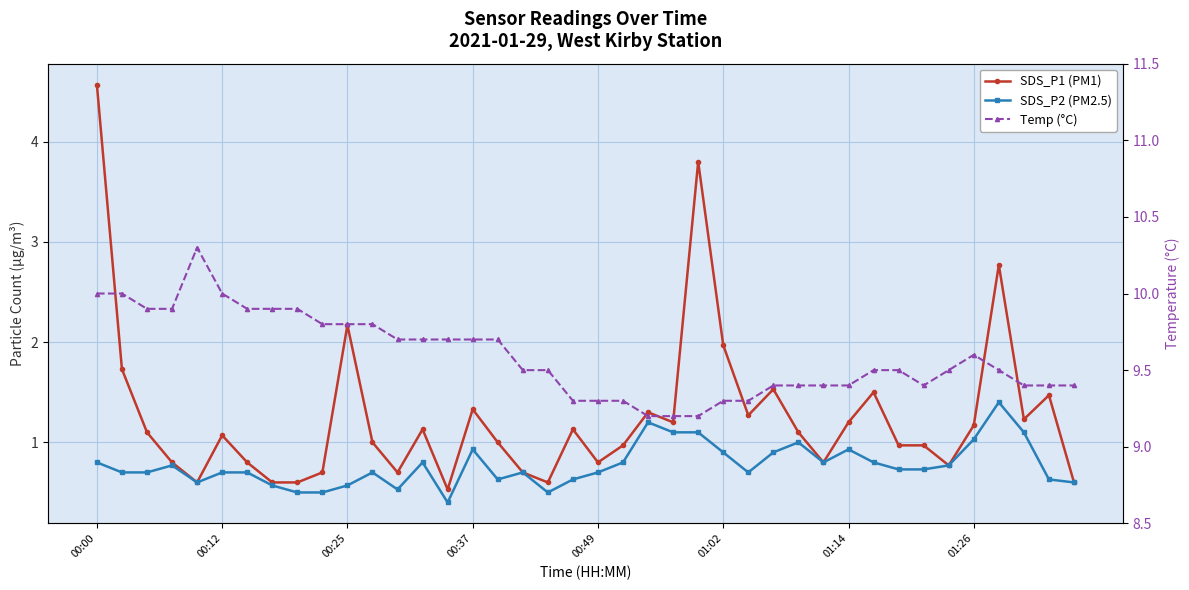

Which series has the largest total across all categories?

Temp (°C)